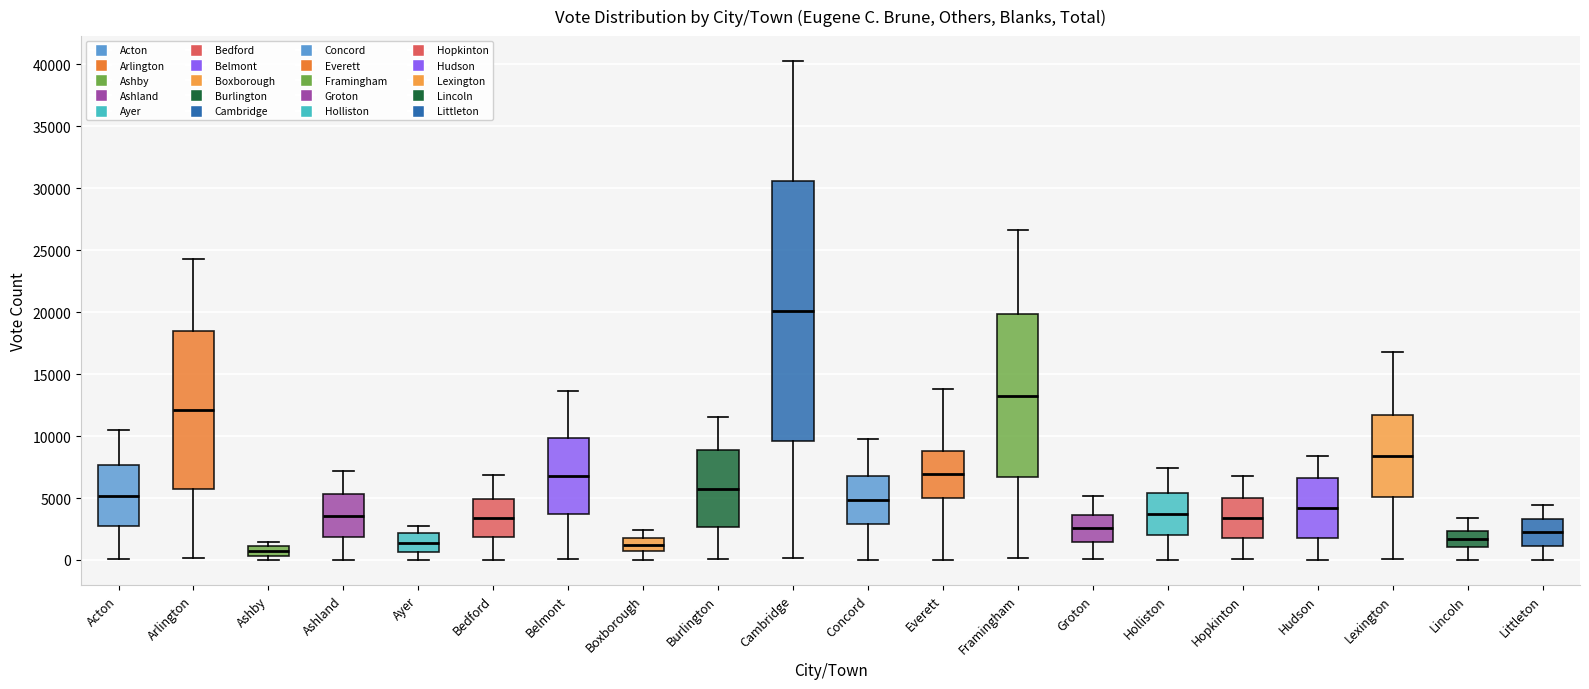

Which box's median line is the highest?

Cambridge